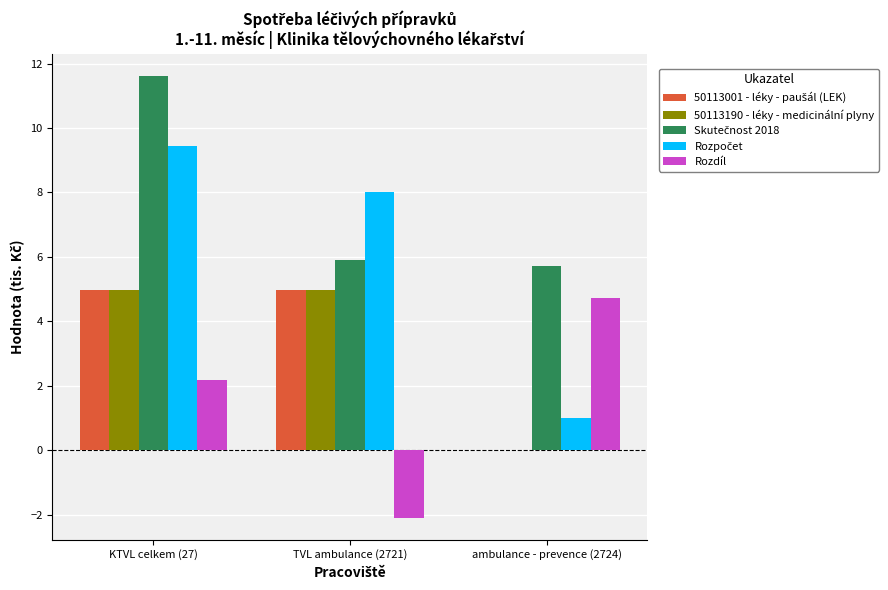

True or false: 50113190 - léky - medicinální plyny has a value of 5.0 at TVL ambulance (2721).

True